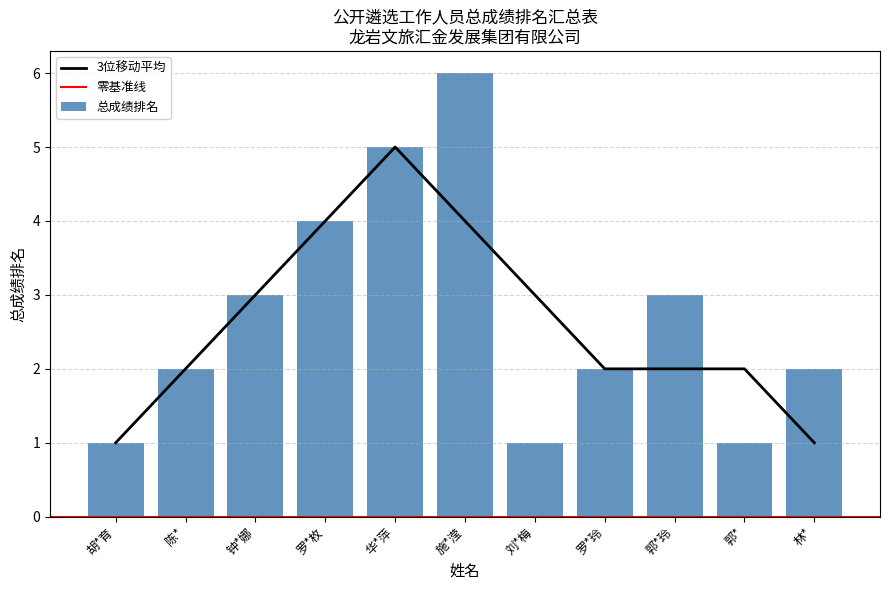

What is the maximum value shown in the chart?

6